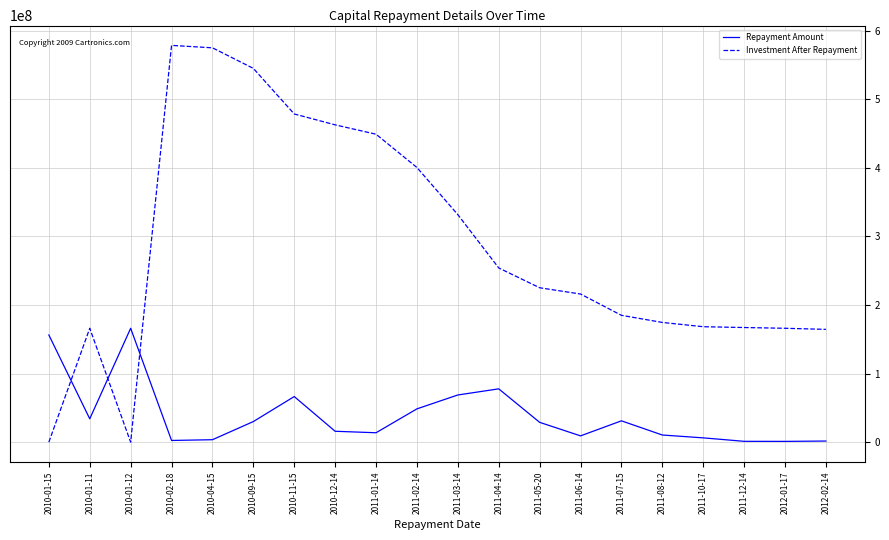

Where do Investment After Repayment and Repayment Amount first cross each other?

2010-01-15 and 2010-01-11